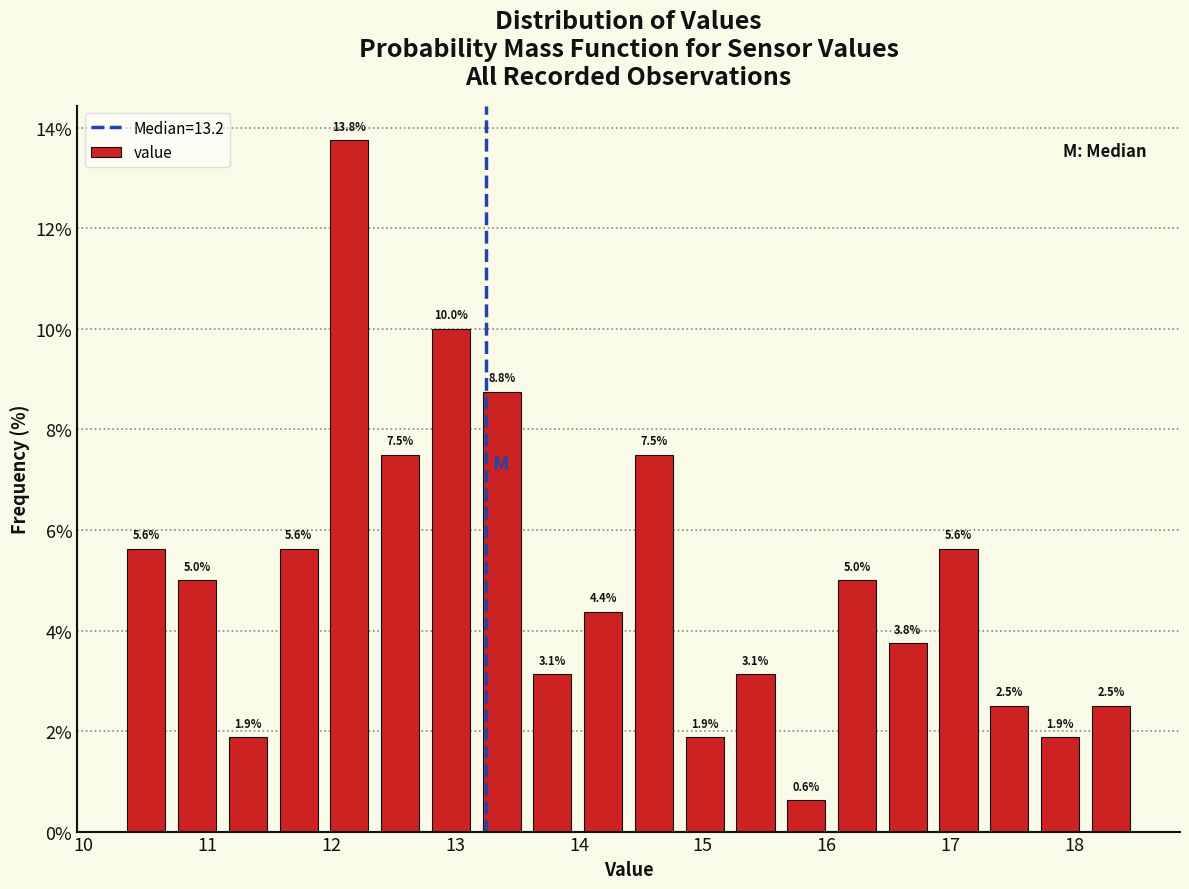

Reading left to right, transcribe this chart: for each bar, give the range it covers on the x-axis and its height. The bar edges are not printed on the chart, so give them approximately, as read against the axis.

10.30 to 10.71: 5.6
10.71 to 11.12: 5.0
11.12 to 11.53: 1.9
11.53 to 11.94: 5.6
11.94 to 12.35: 13.8
12.35 to 12.76: 7.5
12.76 to 13.17: 10.0
13.17 to 13.58: 8.8
13.58 to 13.99: 3.1
13.99 to 14.40: 4.4
14.40 to 14.81: 7.5
14.81 to 15.22: 1.9
15.22 to 15.63: 3.1
15.63 to 16.04: 0.6
16.04 to 16.45: 5.0
16.45 to 16.86: 3.8
16.86 to 17.27: 5.6
17.27 to 17.68: 2.5
17.68 to 18.09: 1.9
18.09 to 18.50: 2.5